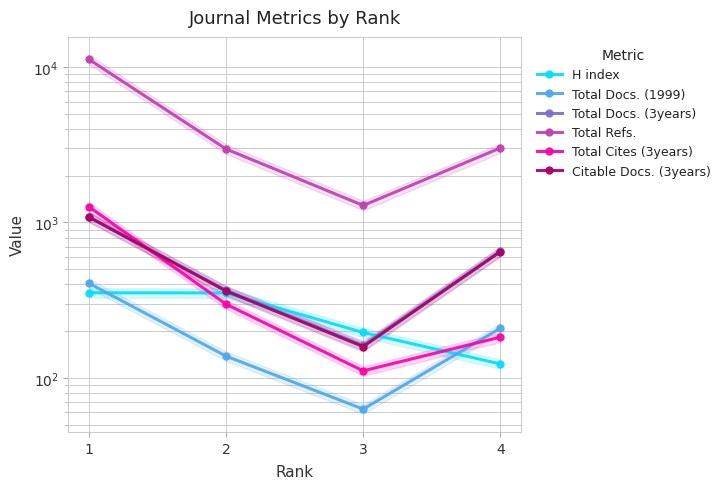

Which series changed the most between 2 and 4?

Total Docs. (3years)